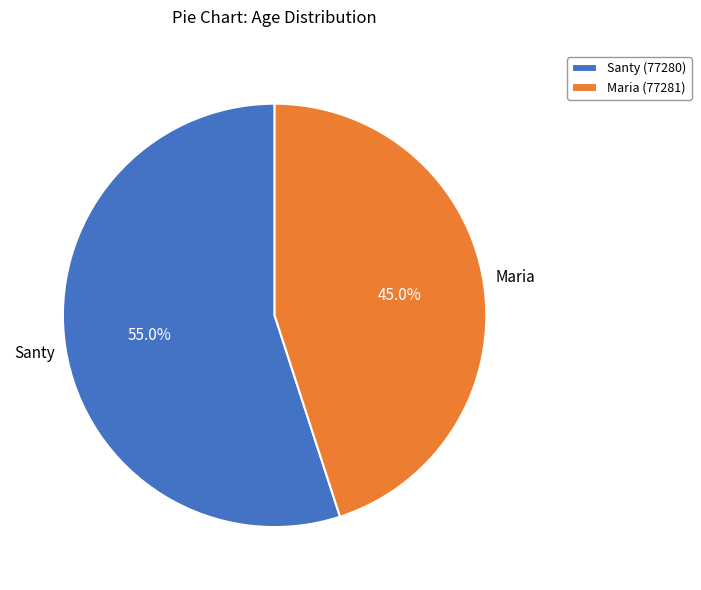

To the nearest percent, what is the combined percentage of Santy (77280) and Maria (77281)?

100%